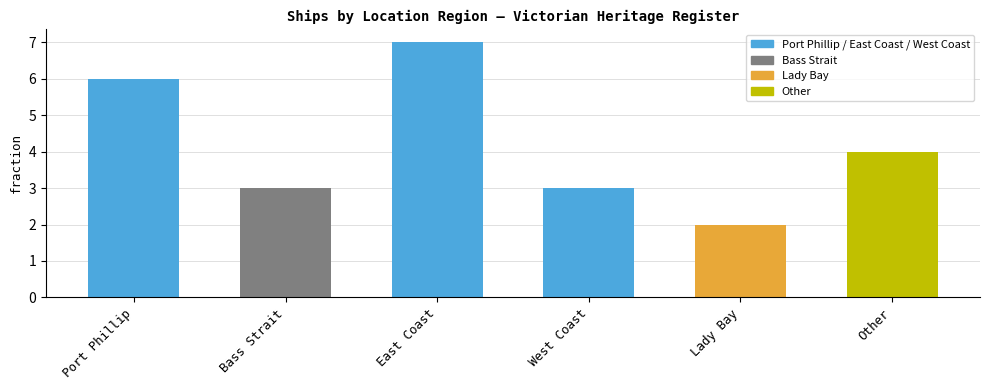

What is the ratio of the value at East Coast to the value at Bass Strait?

2.3